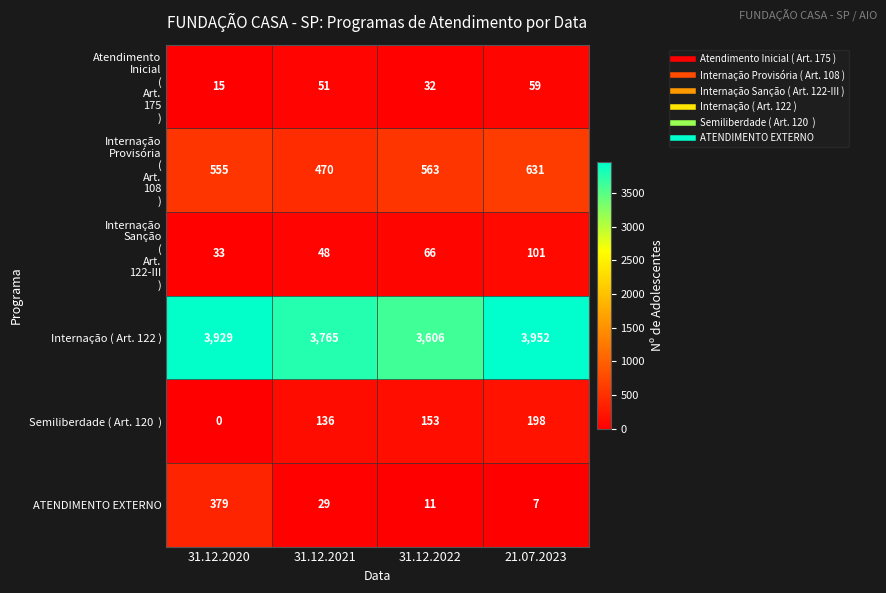

At how many categories does at least one series exceed 1196?

4